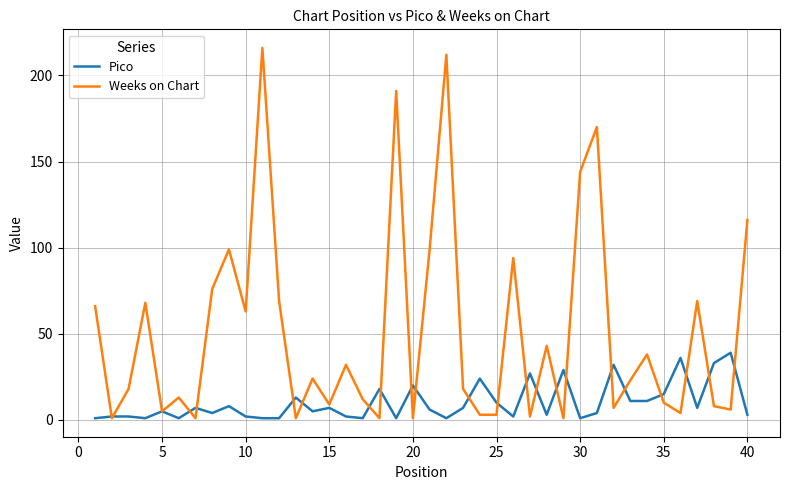

Reading right to left, extract all data points from this chart.

Pico: 3	39	33	7	36	15	11	11	32	4	1	29	3	27	2	10	24	7	1	6	20	1	18	1	2	7	5	13	1	1	2	8	4	7	1	5	1	2	2	1
Weeks on Chart: 116	6	8	69	4	10	38	23	7	170	144	1	43	2	94	3	3	18	212	99	1	191	1	12	32	9	24	1	69	216	63	99	76	1	13	5	68	18	1	66